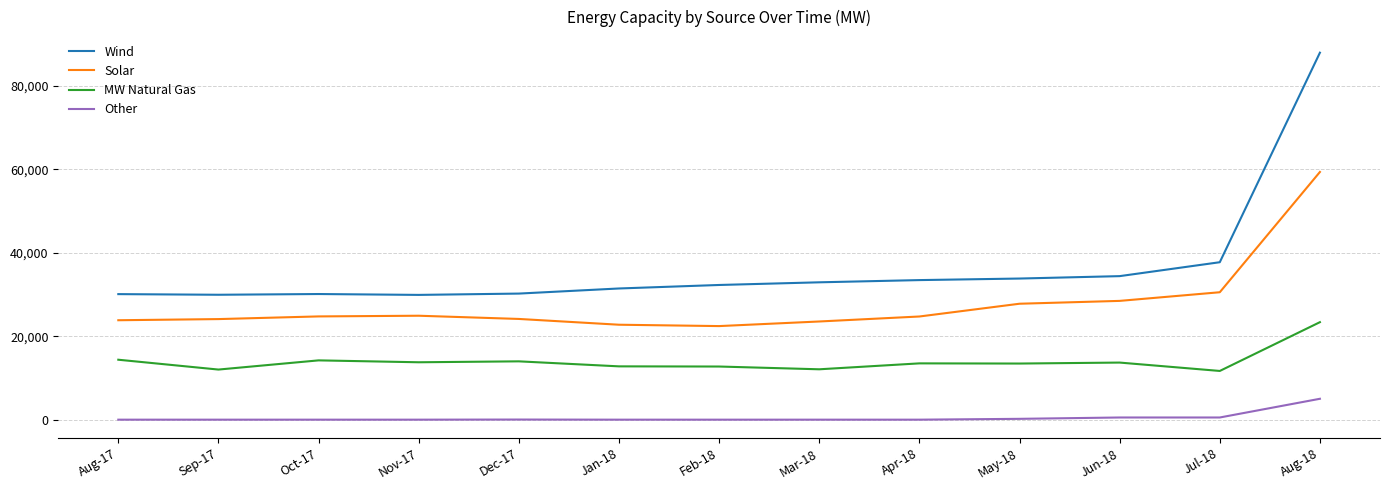

List the series in order of their overall mean, highest first.

Wind, Solar, MW Natural Gas, Other